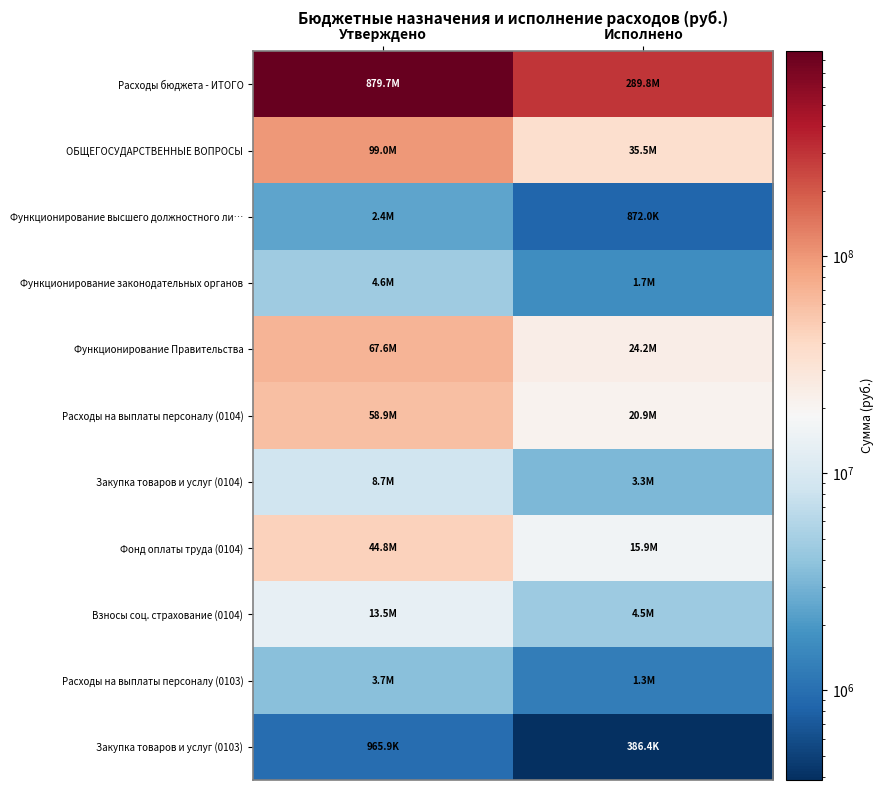

What is the total value across all series at Утверждено?

1183848336.8